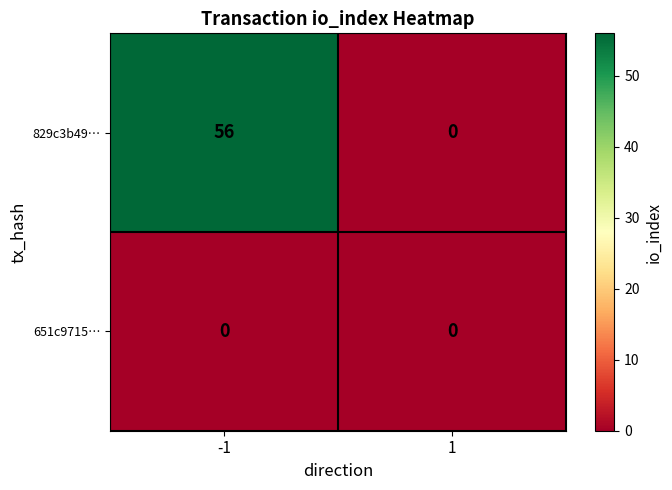

Rank the series by their average value, from lowest to highest.

651c9715…, 829c3b49…